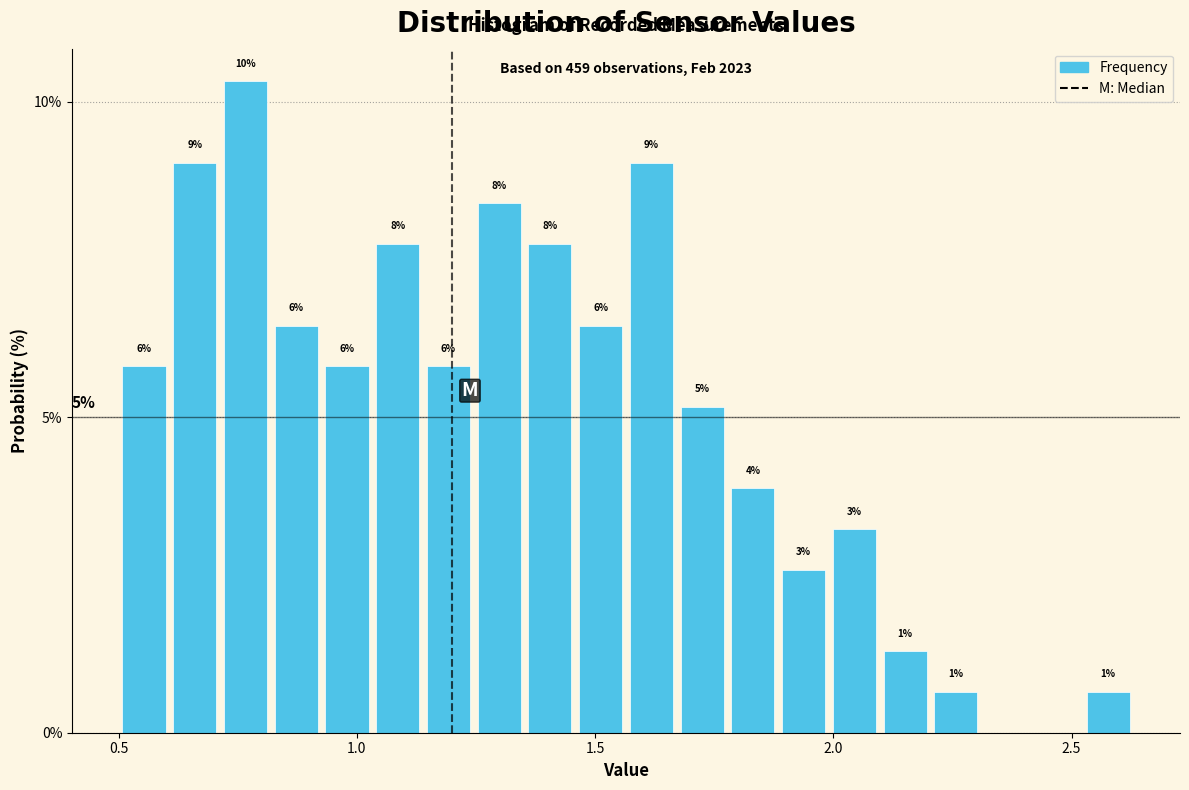

Read against the x-axis, roughly where is the centre of the tallest bar?

0.75